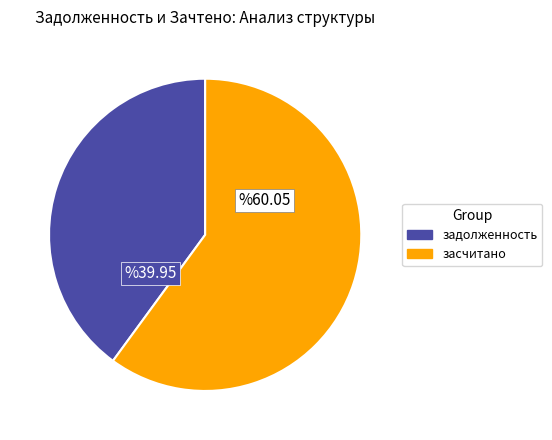

How many slices are in this pie chart?

2